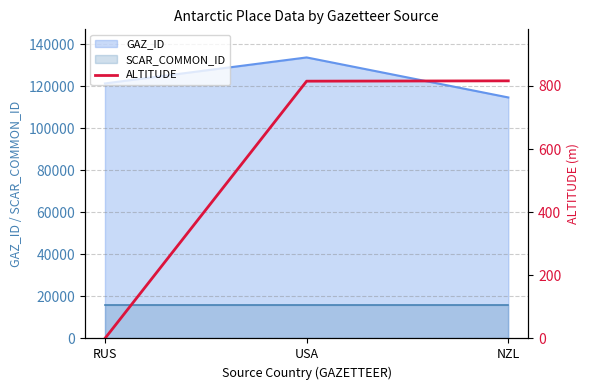

What is the label of the 1st point from the left?

RUS